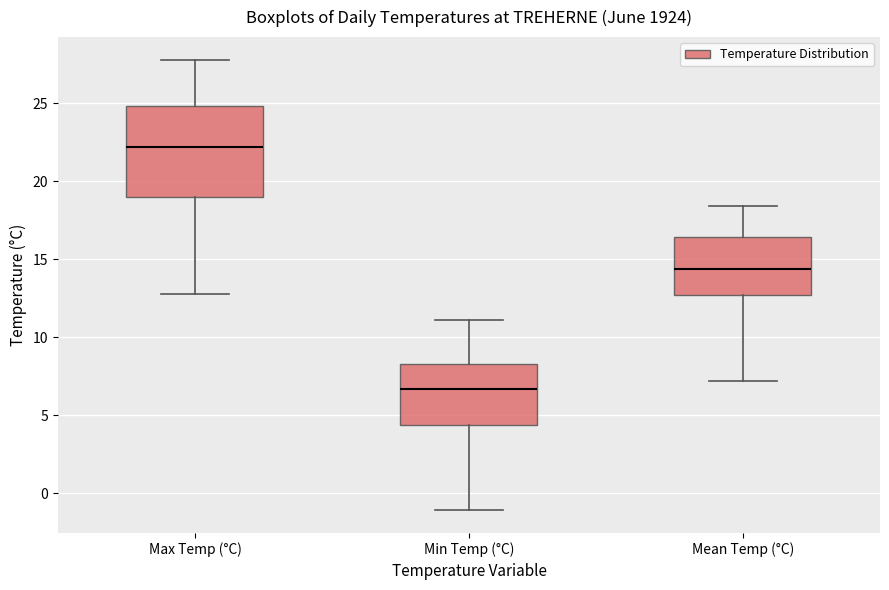

Reading left to right, read every box against the y-axis: the position of its median line, the range the box covers, and the ends of its whiskers. The values are not printed on the chart, so give them approximately, as read against the axis.

Max Temp (°C): median 22.0, box 19.0 to 25.0, whiskers 13.0 to 28.0
Min Temp (°C): median 6.5, box 4.5 to 8.5, whiskers -1.0 to 11.0
Mean Temp (°C): median 14.5, box 12.5 to 16.5, whiskers 7.0 to 18.5